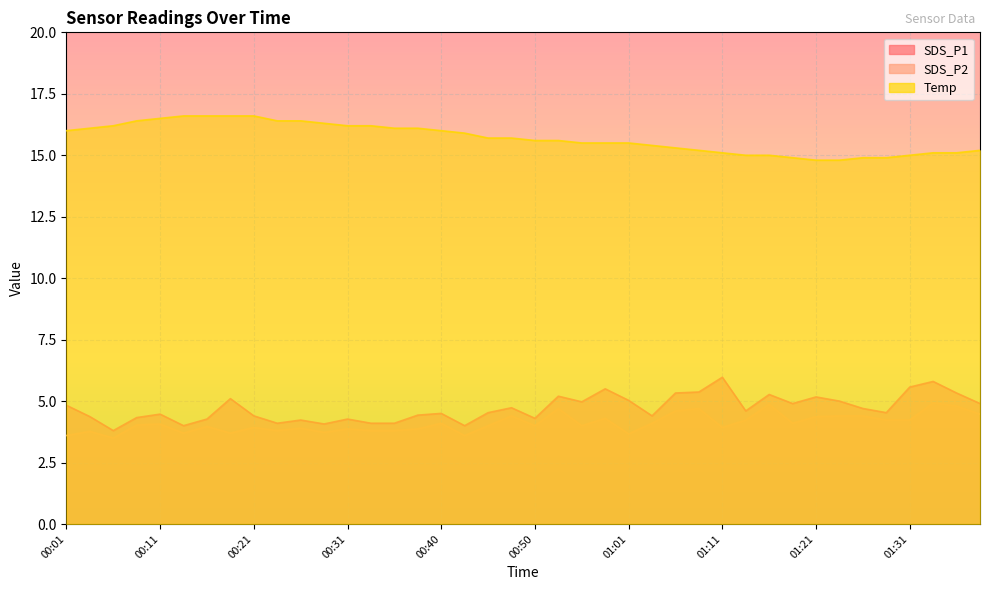

How many interior local peaks does the SDS_P2 series have?

13